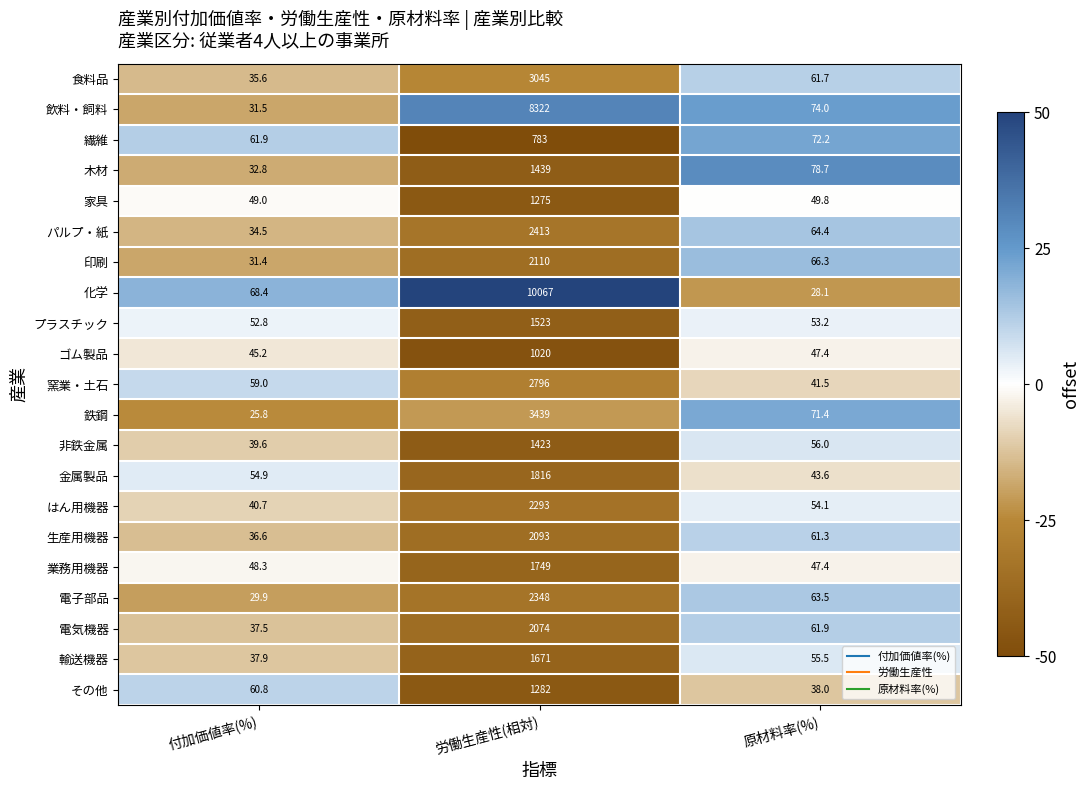

At which label is 金属製品 closest to 929?

付加価値率(%)